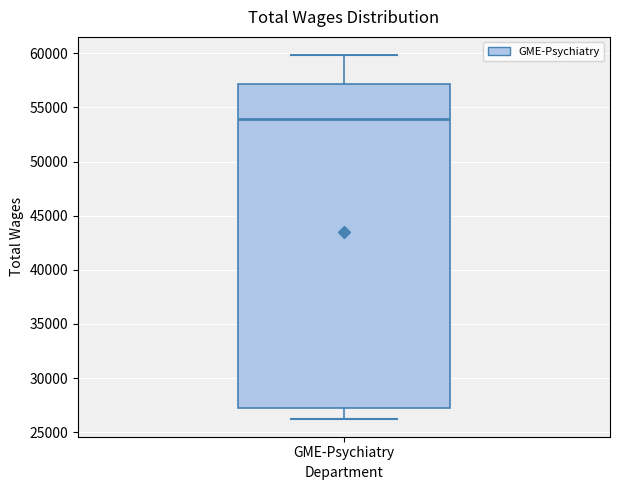

Where is the lower edge of the box for GME-Psychiatry on the y-axis? The values are not printed on the chart, so give them approximately, as read against the axis.

27000